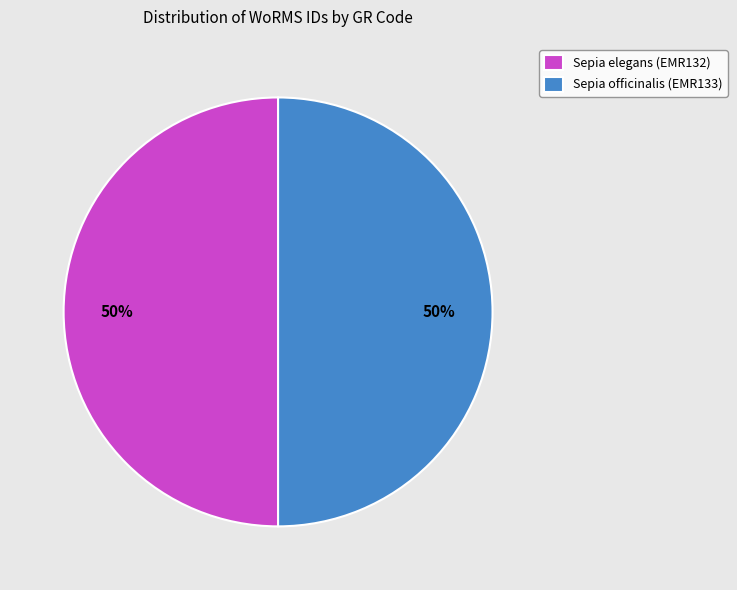

To the nearest percent, what is the combined percentage of Sepia elegans (EMR132) and Sepia officinalis (EMR133)?

100%